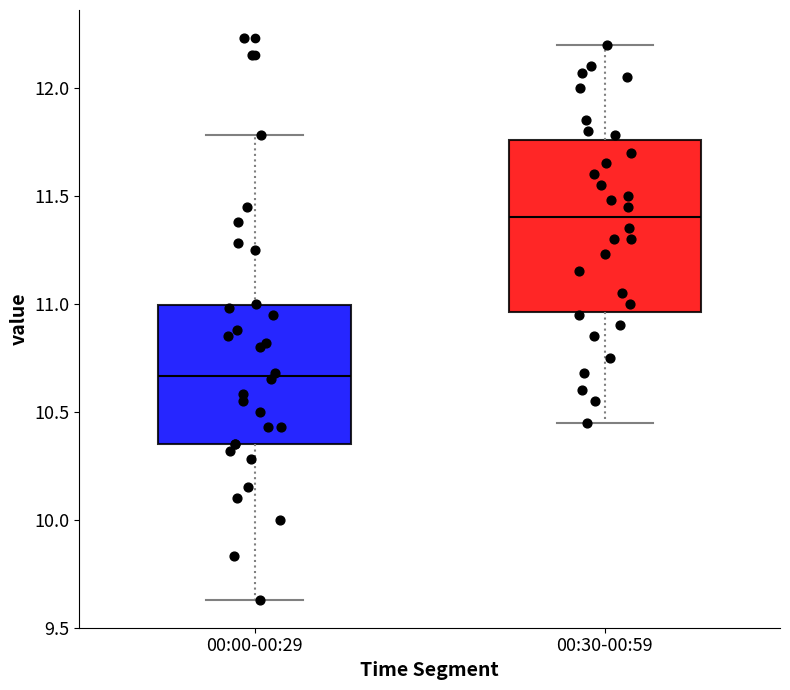

Comparing the boxes themselves (not the whiskers), which one is the tallest?

00:30-00:59